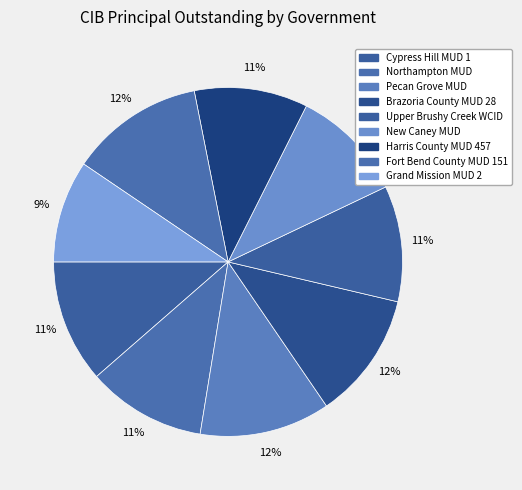

Which slice is the smallest?

Grand Mission MUD 2